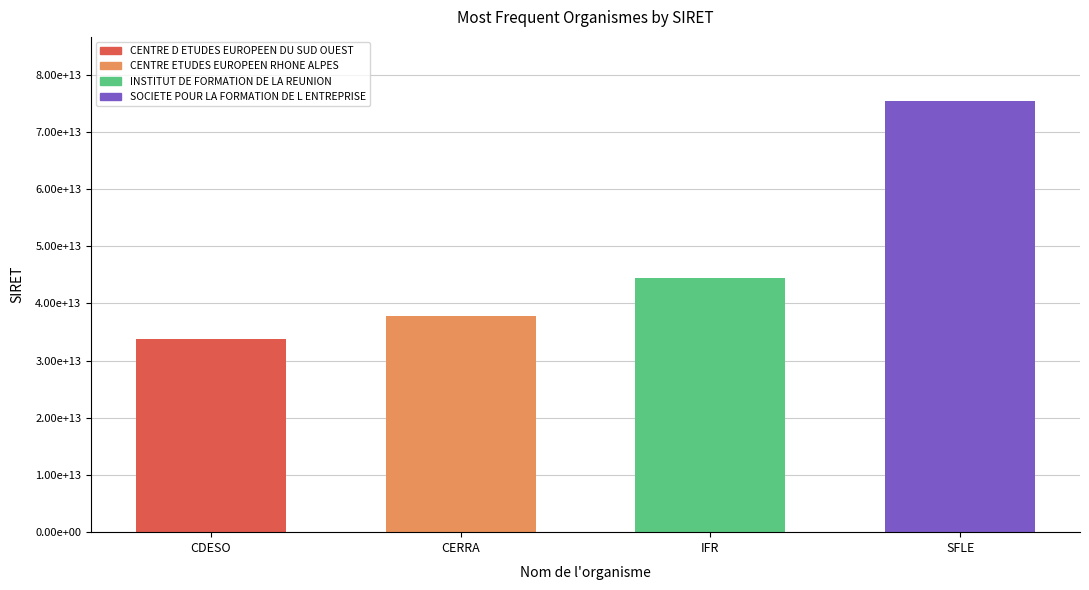

The chart shows a value of 33764282100066 at CDESО. True or false?

True